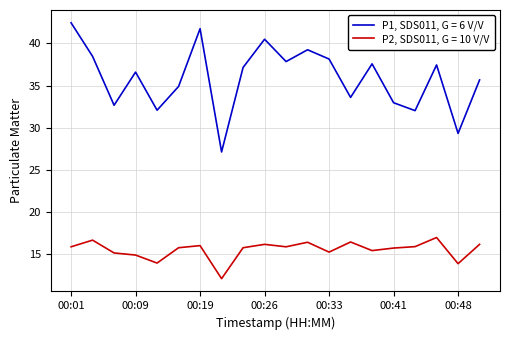

Which series has the widest spread of values?

P1, SDS011, G = 6 V/V